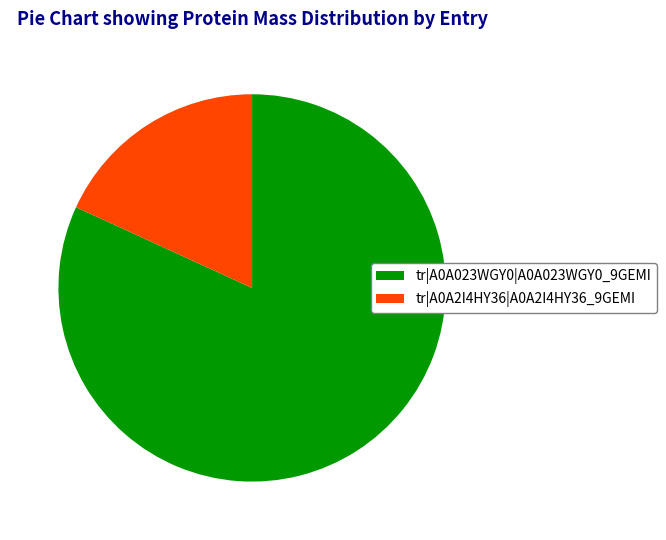

How many segments does this pie chart have?

2